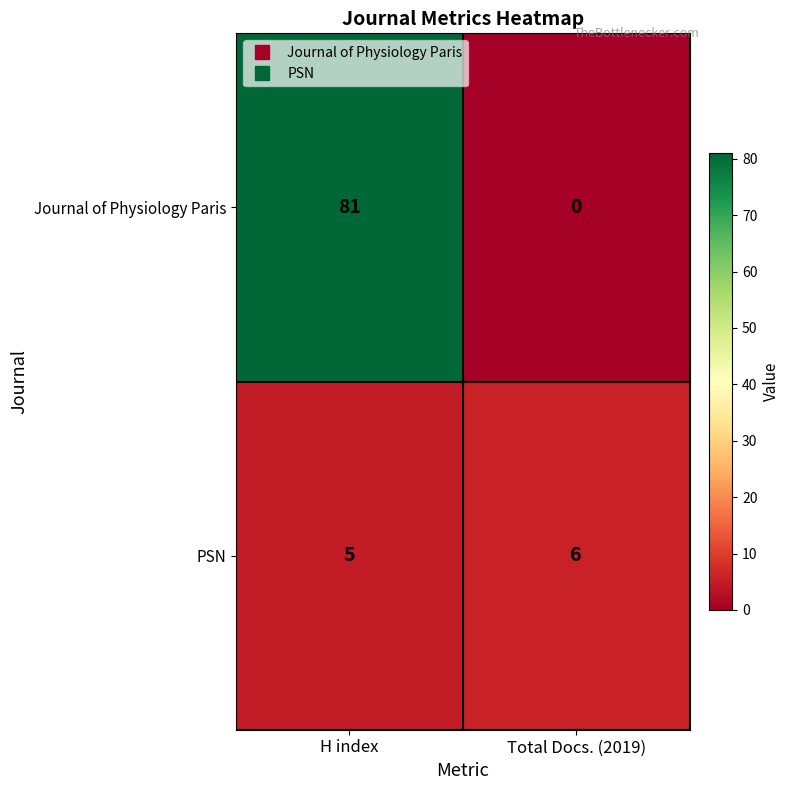

What is the sum of all PSN values?

11